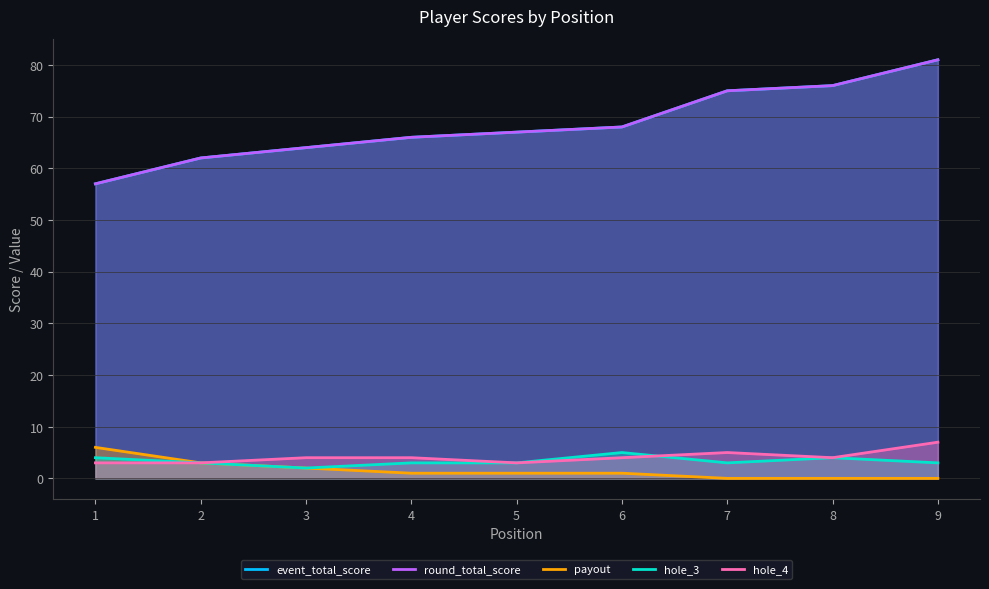

Which series has the largest total across all categories?

event_total_score